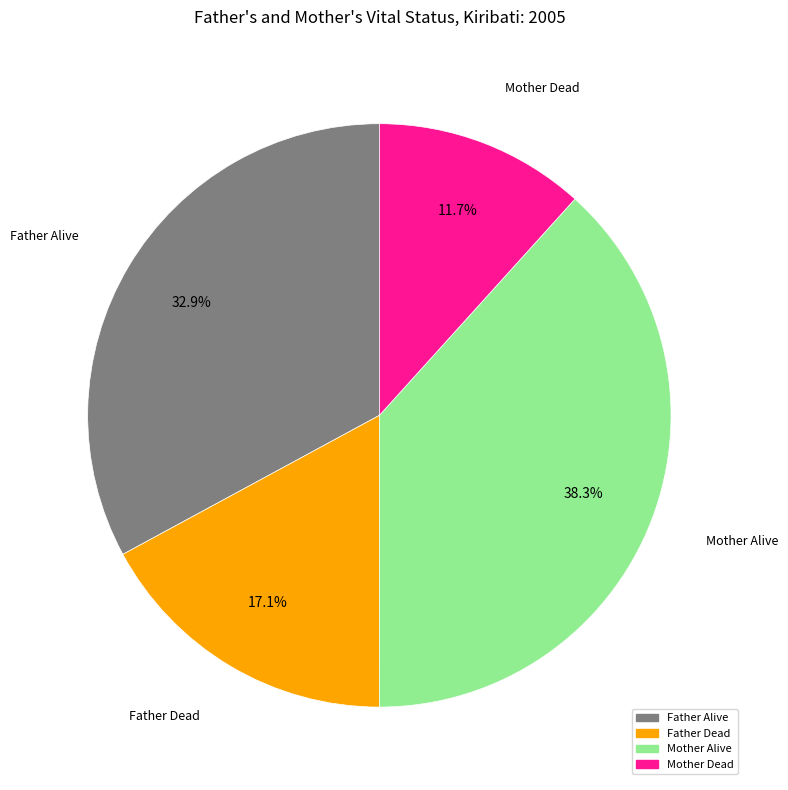

Which has a higher value, Mother Alive or Father Alive?

Mother Alive